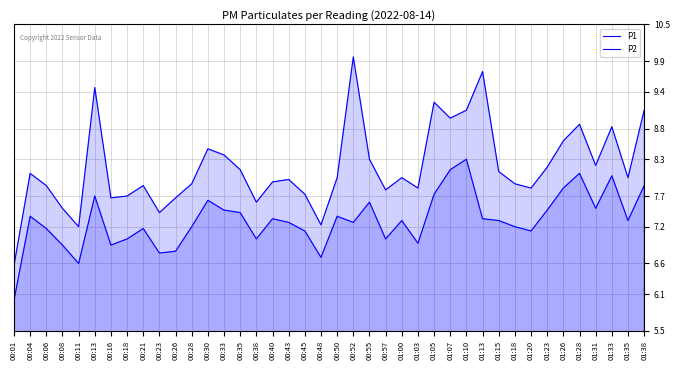

True or false: P2 has more than 0 interior local peaks.

True